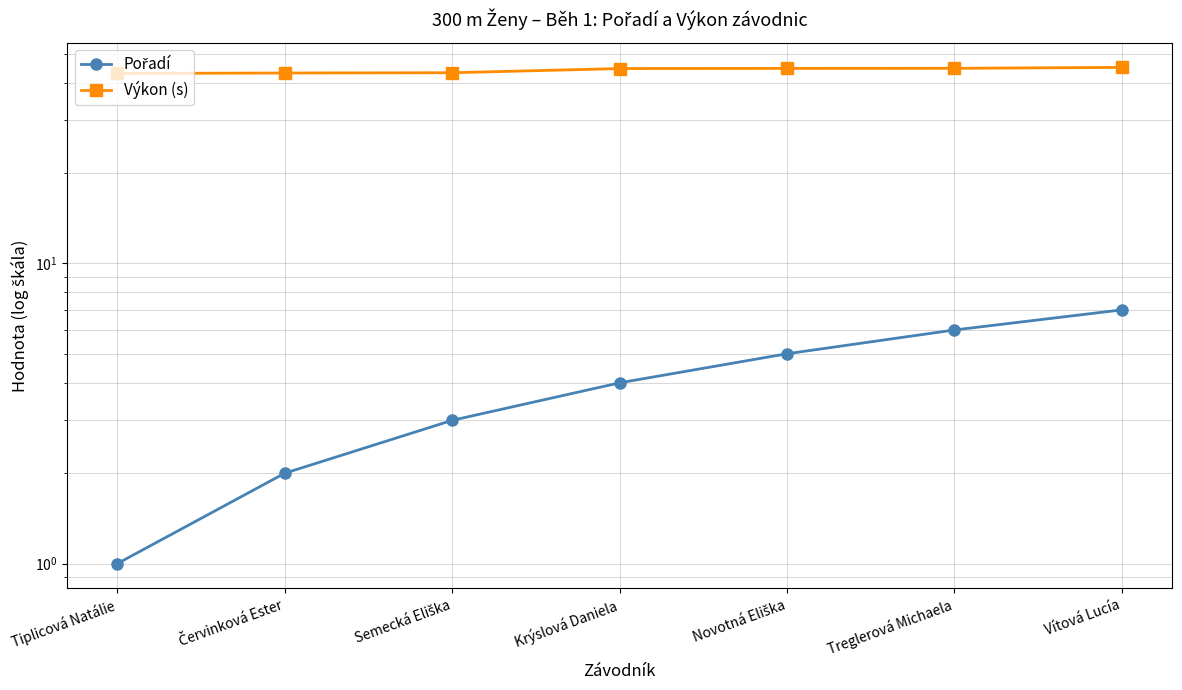

Is it true that Výkon (s) equals 58.8 at Treglerová Michaela?

False